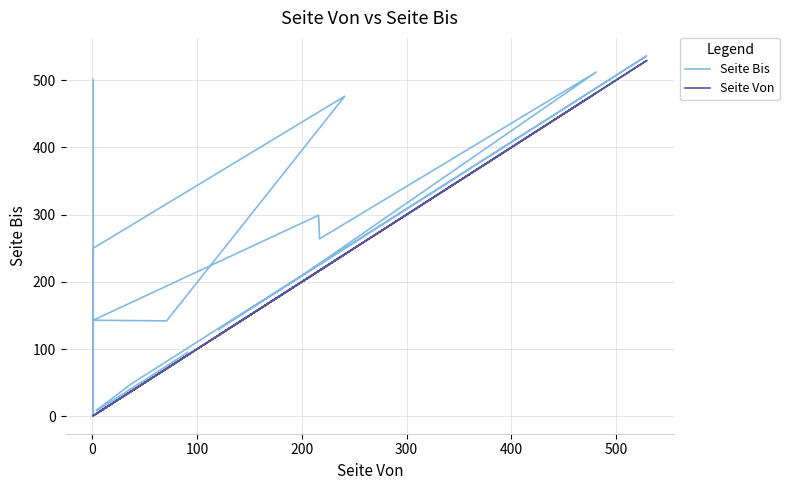

What is the minimum value for Seite Bis?

1